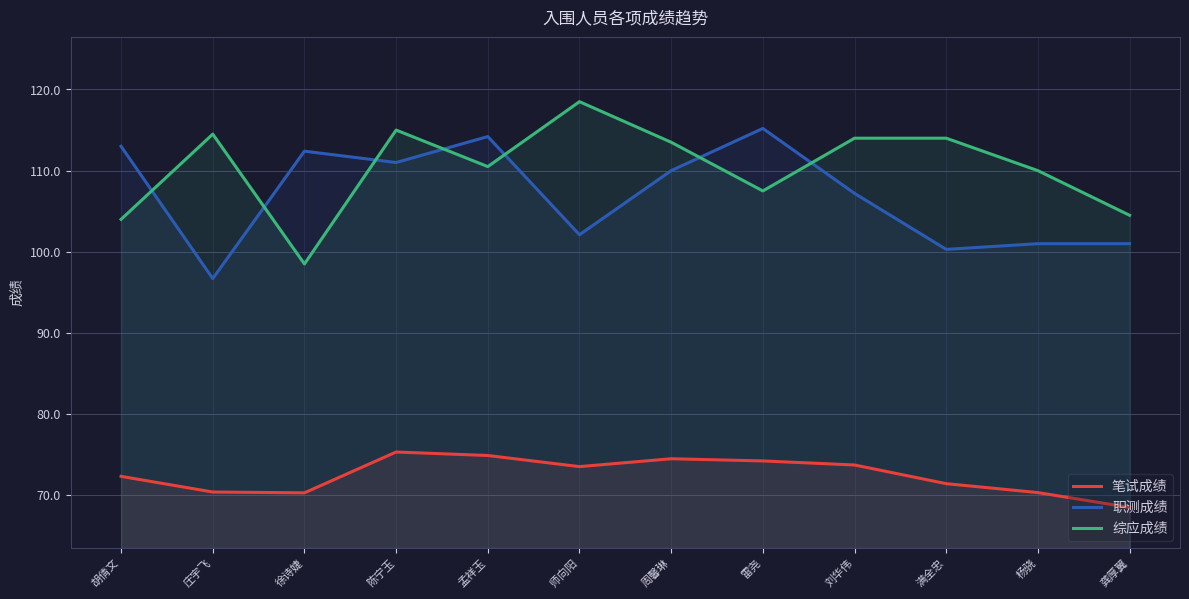

What is the label of the 4th point from the right?

刘华伟